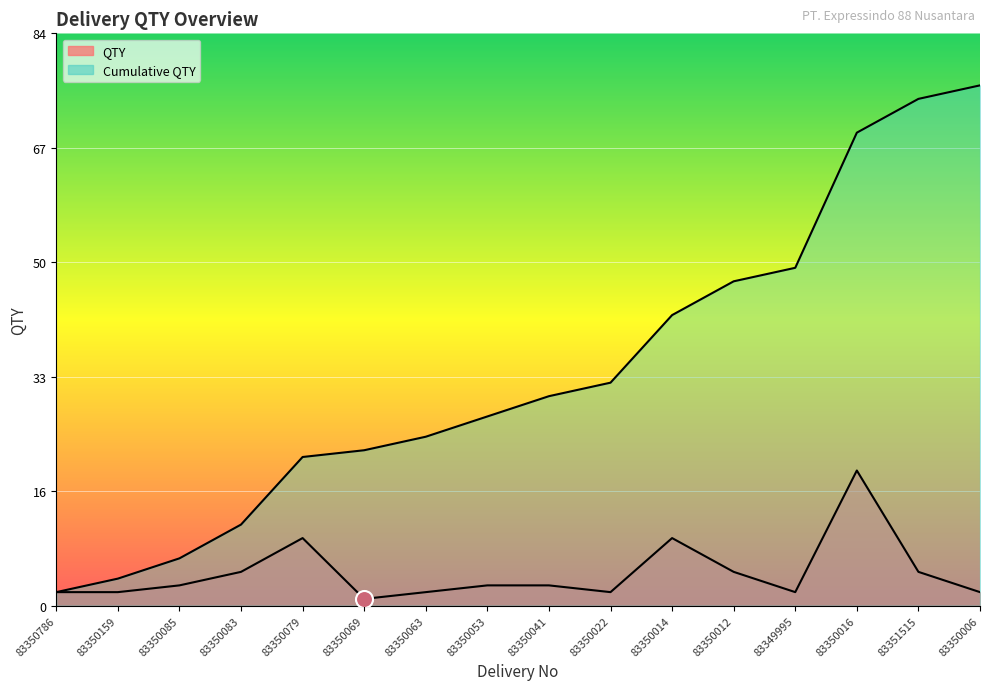

At which category is the sum across all series the highest?

83350016